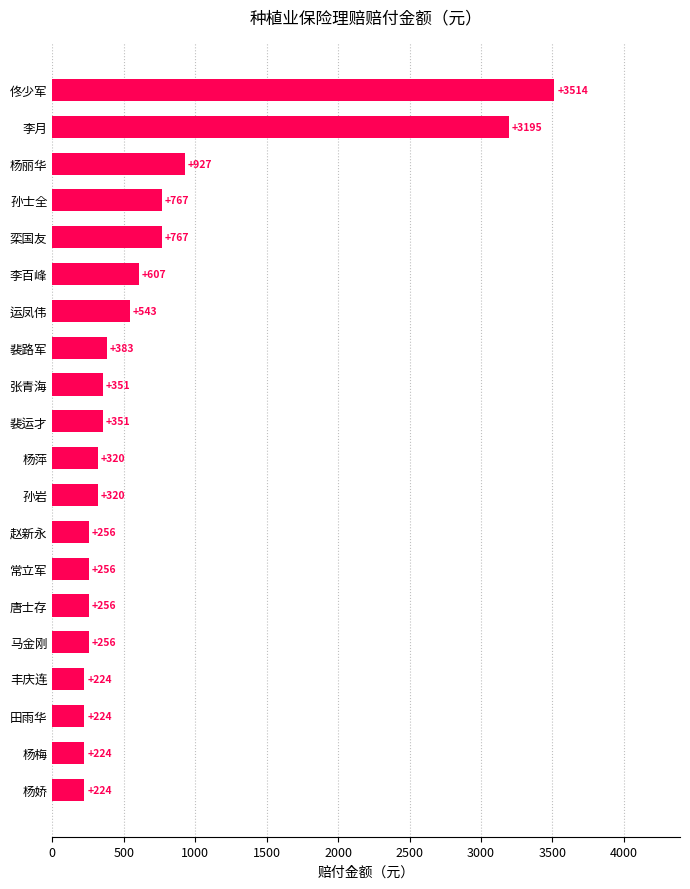

The chart shows a value of 598.2 at 张青海. True or false?

False